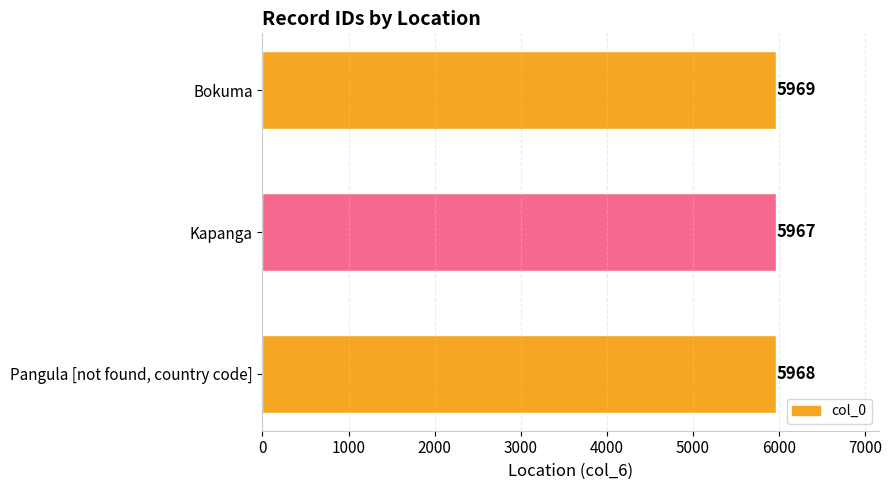

How many bars are there in total?

3